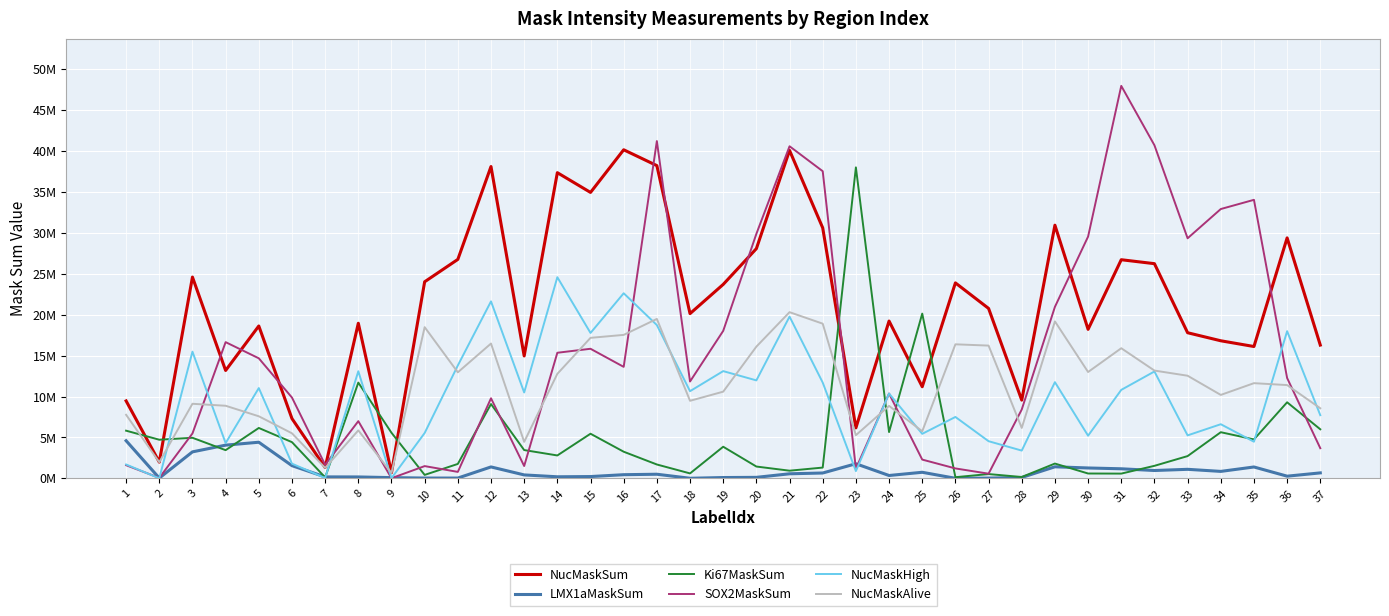

What are all the series names shown in the legend?

NucMaskSum, LMX1aMaskSum, Ki67MaskSum, SOX2MaskSum, NucMaskHigh, NucMaskAlive